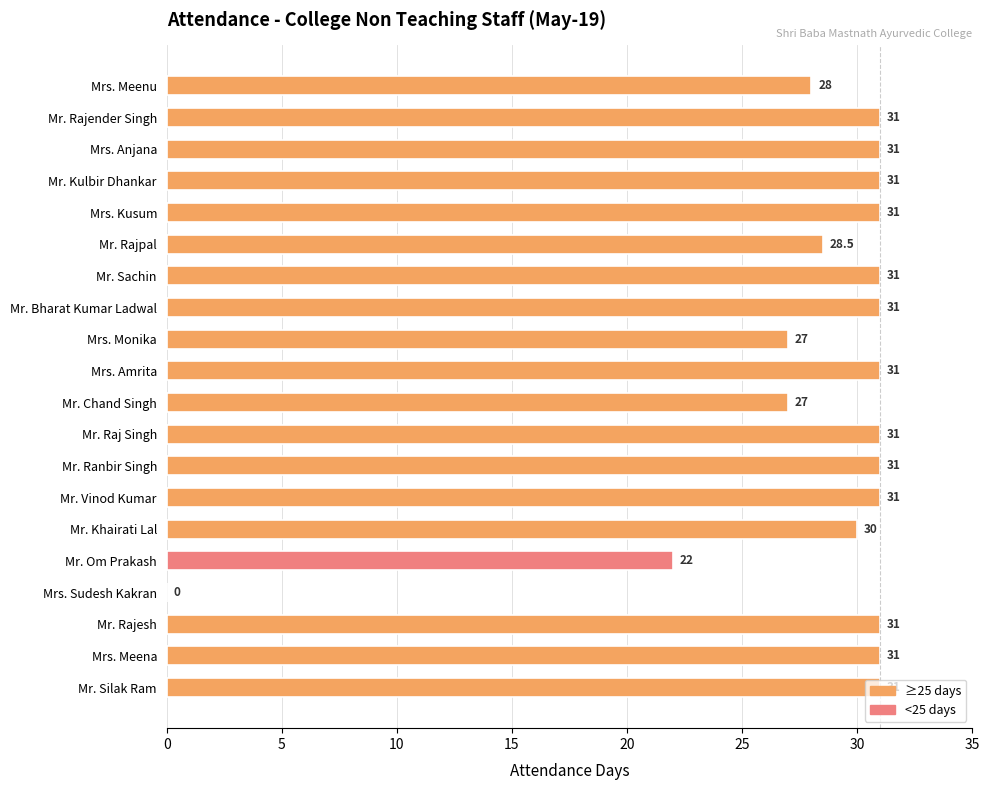

The chart shows a value of 31.0 at Mr. Sachin. True or false?

True